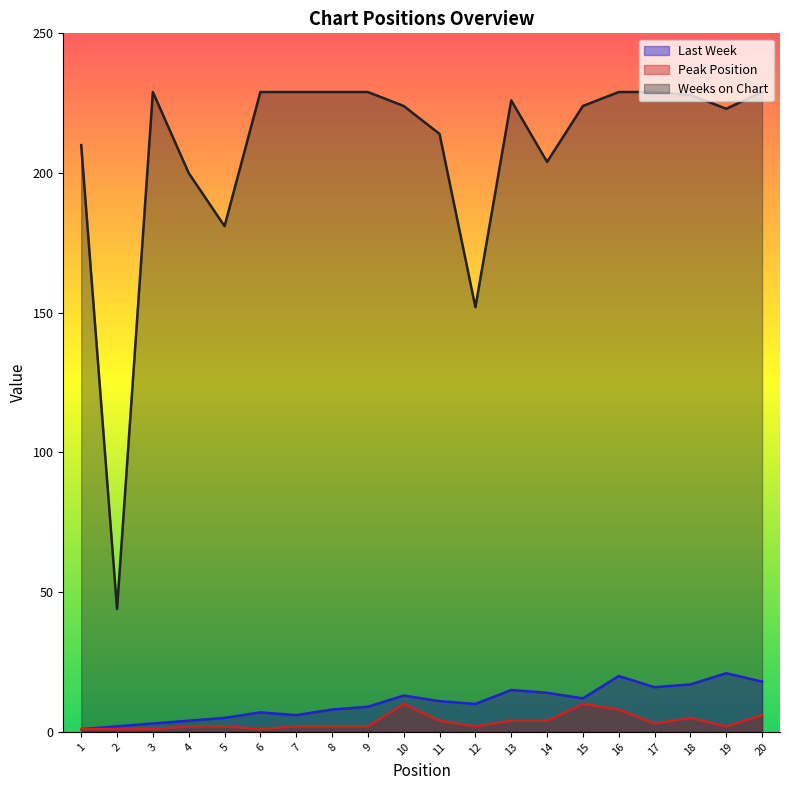

The Last Week series shows 7 at 20. True or false?

False